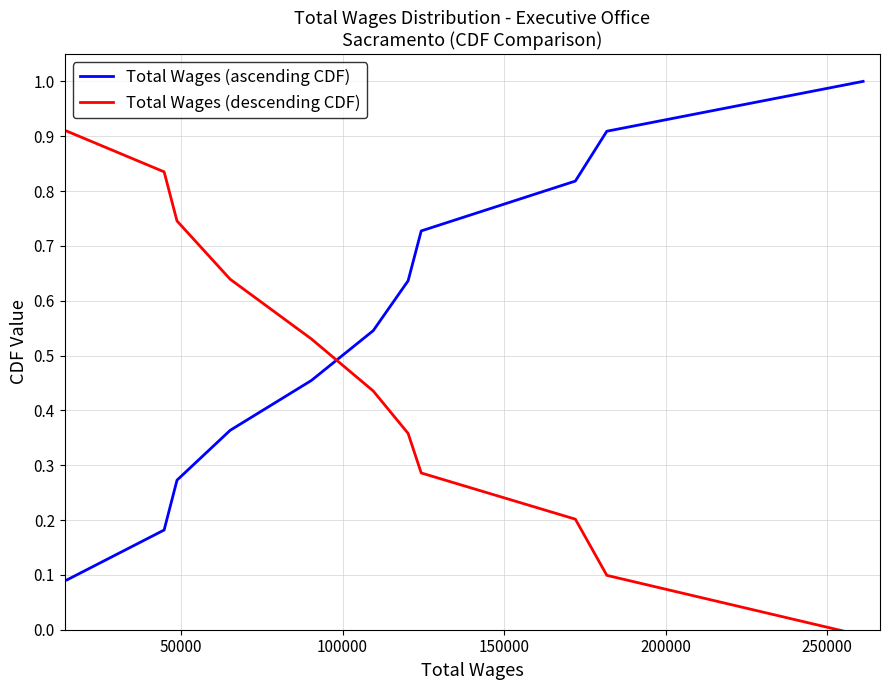

Is it true that Total Wages (descending CDF) equals 0.5 at 100000?

False